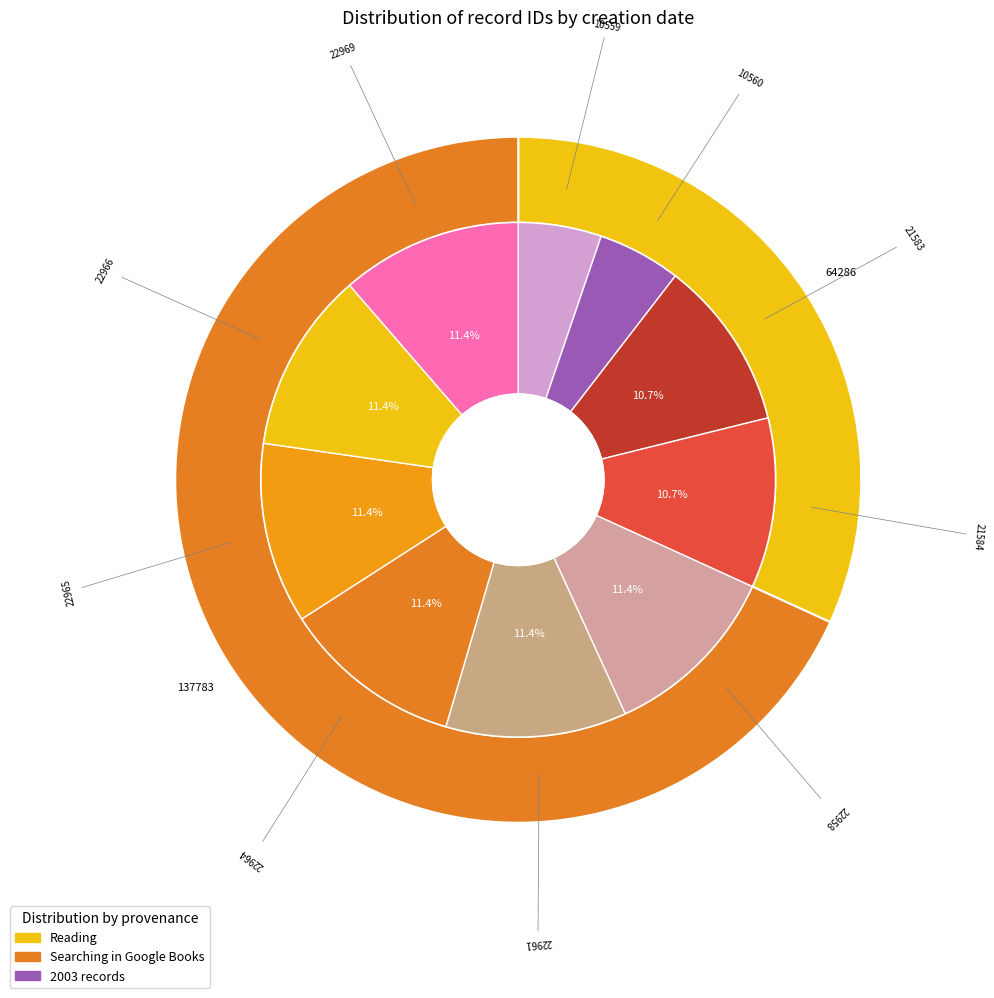

How much of the chart is everything except 2003-10-29 (id:10560)?

94.8%